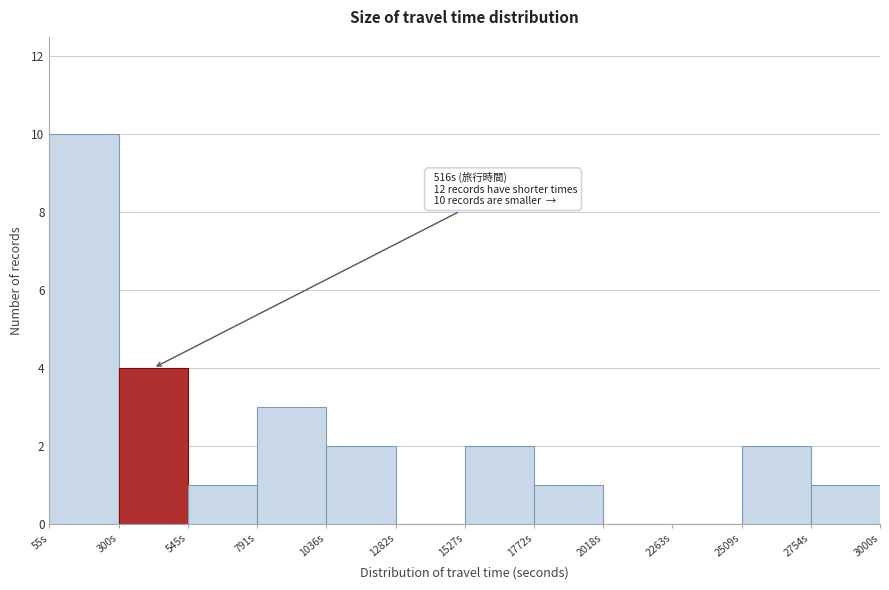

Which range on the x-axis has the tallest bar?

50 to 300